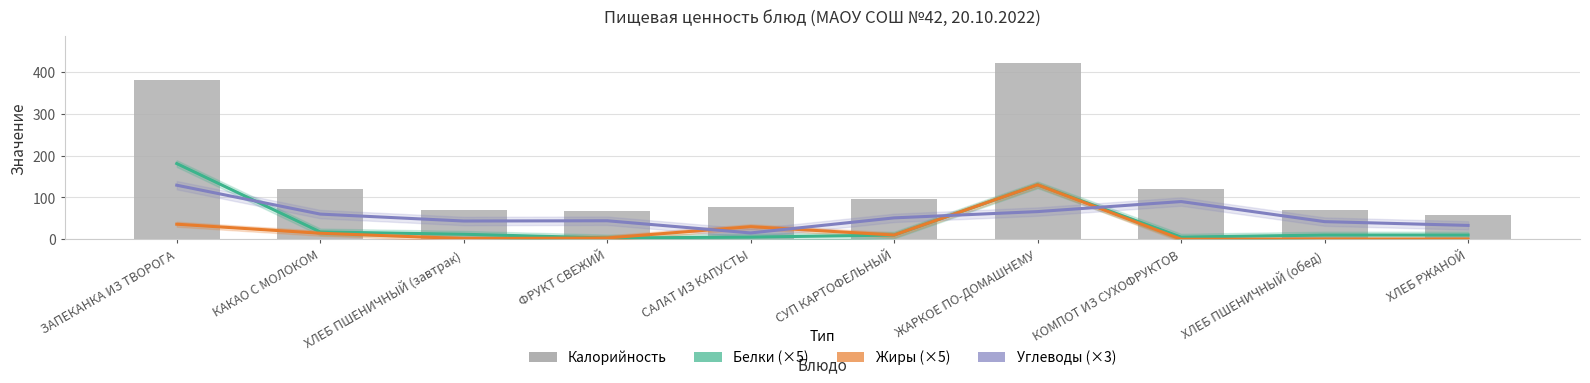

Is it true that Калорийность equals 29.3 at САЛАТ ИЗ КАПУСТЫ?

False